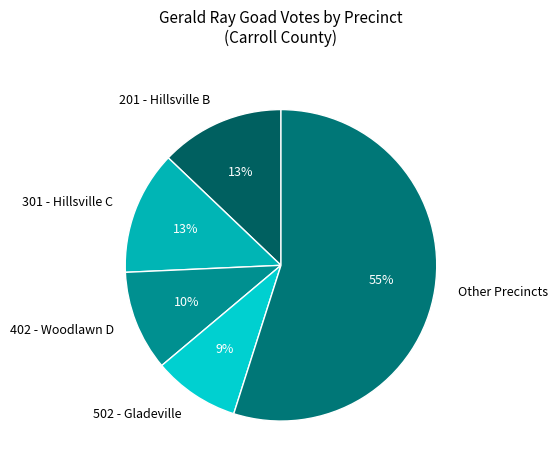

Which category has the smallest portion of the pie?

502 - Gladeville